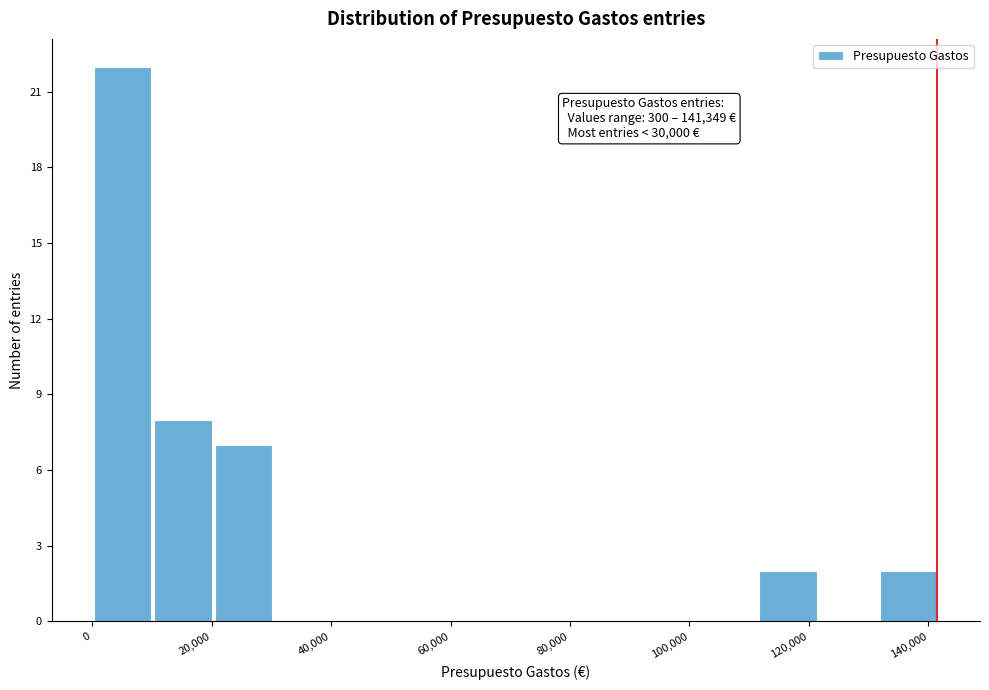

Which range on the x-axis has the tallest bar?

0 to 10000